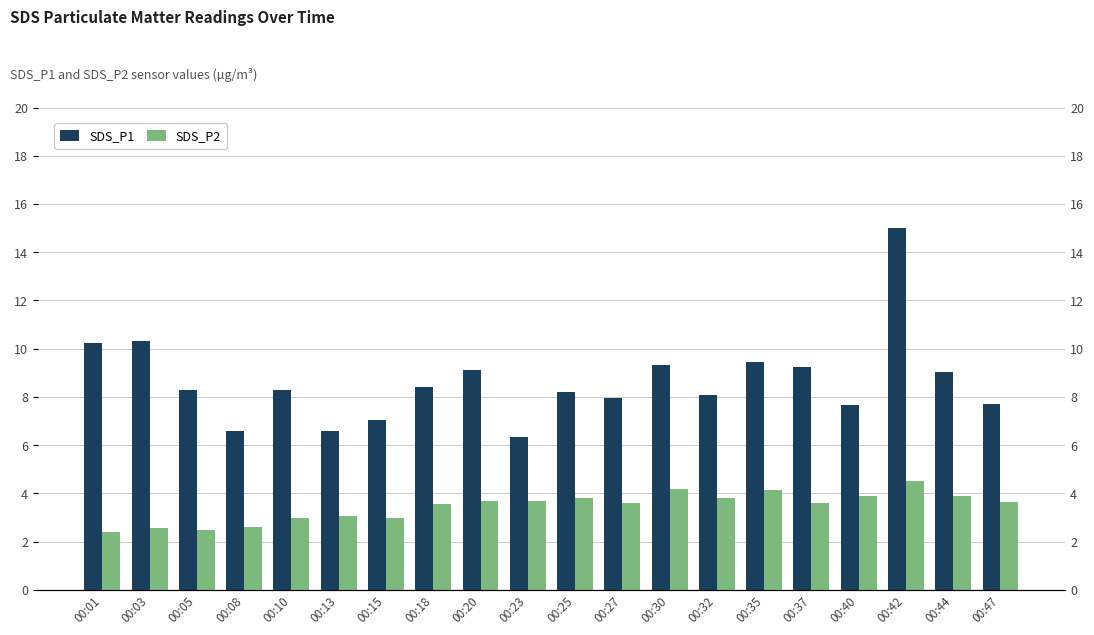

What is the lowest value of the SDS_P1 series?

6.3